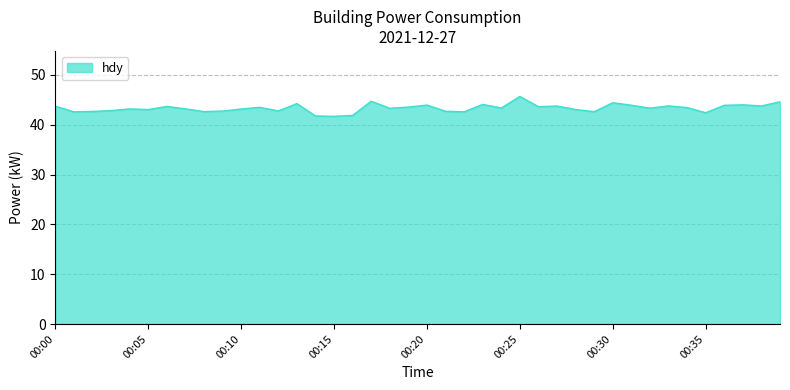

What is the difference between the maximum and minimum values?

4.0